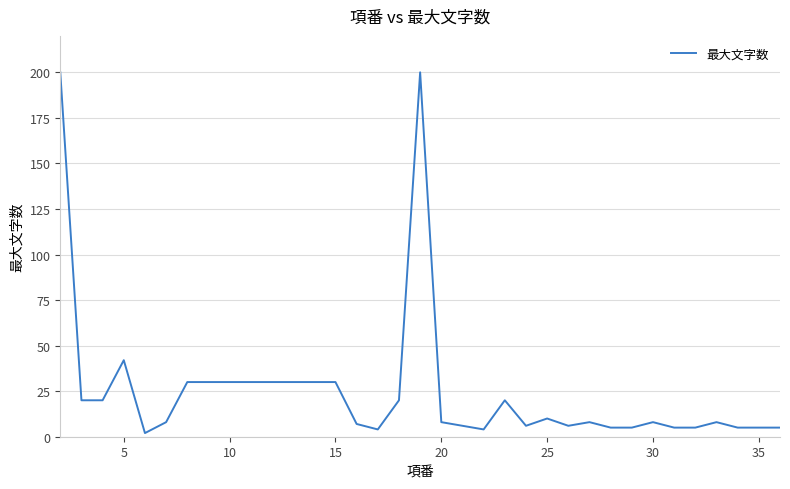

What is the smallest value displayed?

2